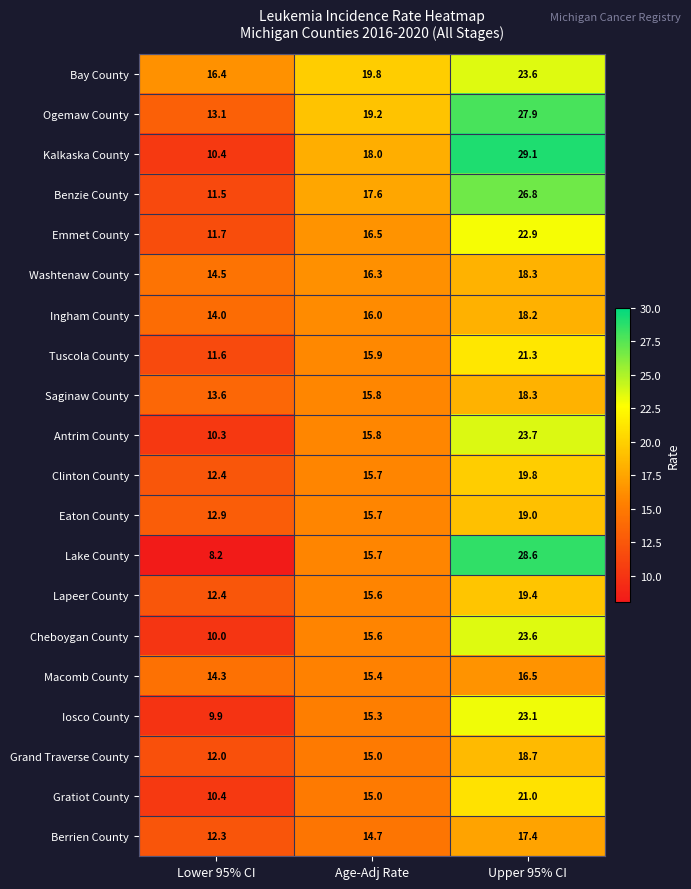

How many data points in Eaton County are above 15?

2